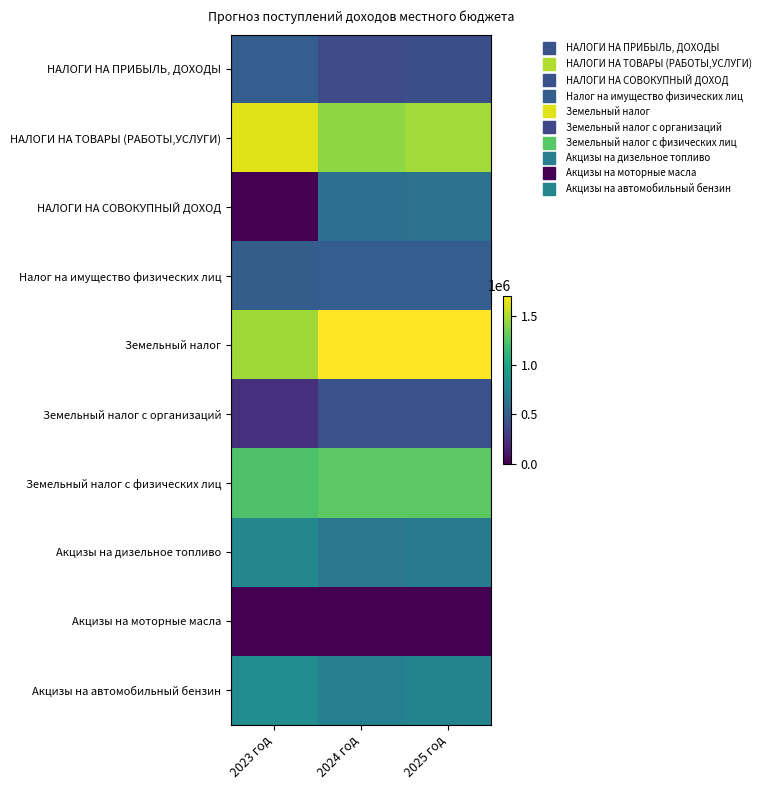

Reading left to right, extract all data points from this chart.

НАЛОГИ НА ПРИБЫЛЬ, ДОХОДЫ: 2023 год=510696.5	2024 год=388260.0	2025 год=411540.0
НАЛОГИ НА ТОВАРЫ (РАБОТЫ,УСЛУГИ): 2023 год=1619941.0	2024 год=1418300.0	2025 год=1471680.0
НАЛОГИ НА СОВОКУПНЫЙ ДОХОД: 2023 год=0.0	2024 год=626000.0	2025 год=646000.0
Налог на имущество физических лиц: 2023 год=501185.5	2024 год=507000.0	2025 год=507000.0
Земельный налог: 2023 год=1460331.6	2024 год=1705000.0	2025 год=1705000.0
Земельный налог с организаций: 2023 год=233841.8	2024 год=430000.0	2025 год=430000.0
Земельный налог с физических лиц: 2023 год=1226489.8	2024 год=1275000.0	2025 год=1275000.0
Акцизы на дизельное топливо: 2023 год=794561.2	2024 год=676650.0	2025 год=703840.0
Акцизы на моторные масла: 2023 год=4149.5	2024 год=4620.0	2025 год=4680.0
Акцизы на автомобильный бензин: 2023 год=821230.2	2024 год=737030.0	2025 год=763160.0